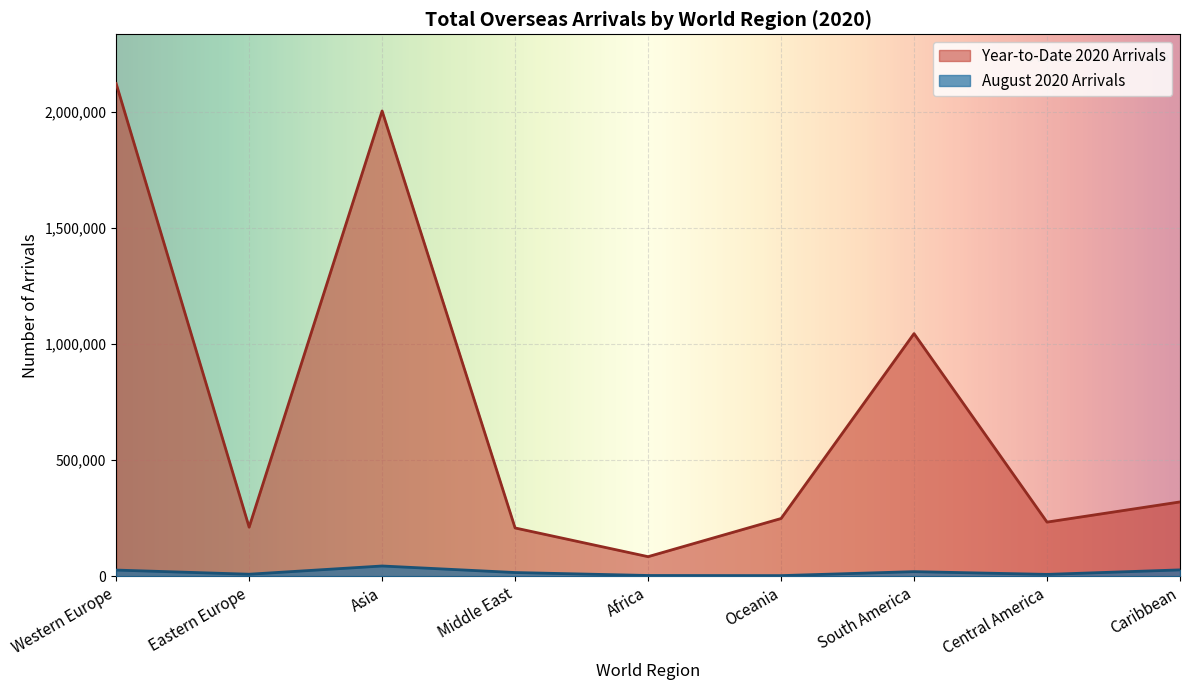

What is the difference between the second highest and minimum values in the August 2020 Arrivals series?

24664